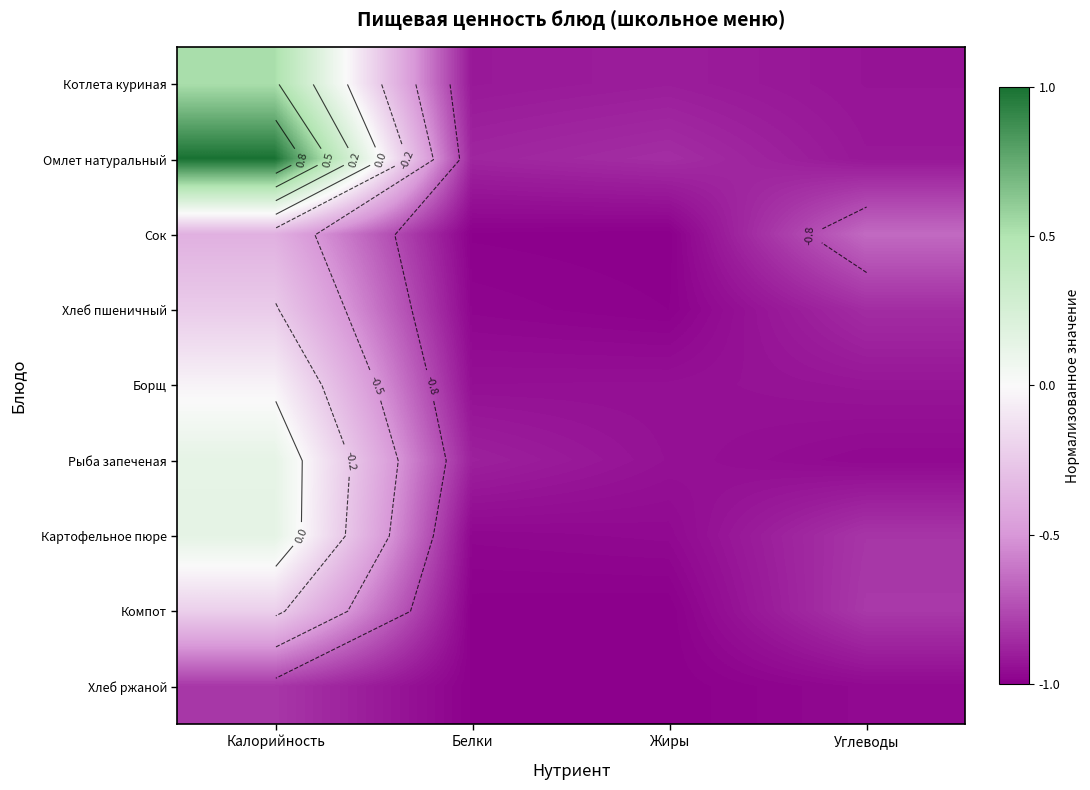

What is the average value of the Рыба запеченая series?

-0.7